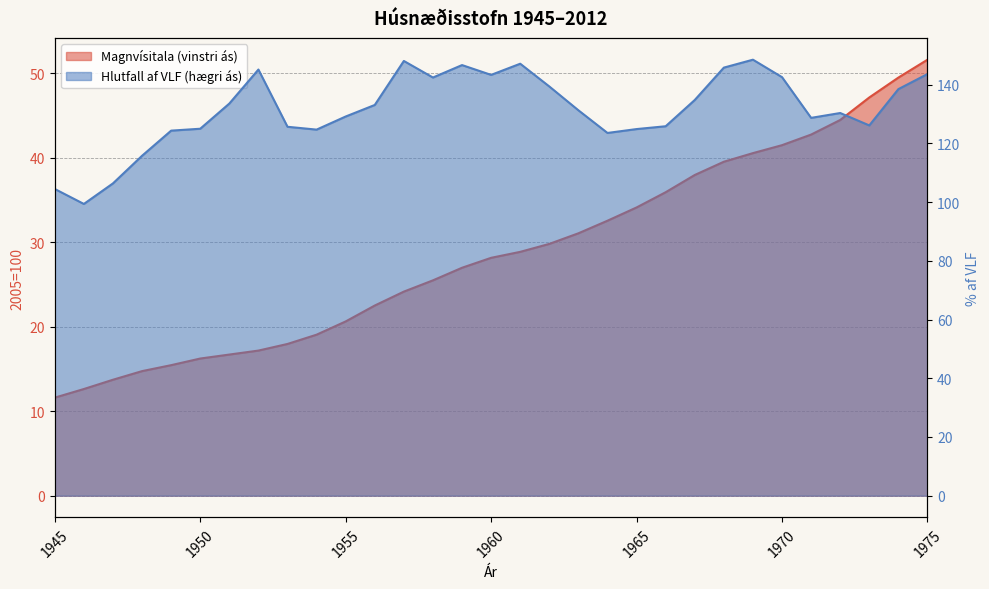

Reading left to right, extract all data points from this chart.

Magnvísitala (vinstri ás): 1945=11.6	1946=12.6	1947=13.7	1948=14.7	1949=15.4	1950=16.2	1951=16.7	1952=17.2	1953=18.0	1954=19.1	1955=20.6	1956=22.5	1957=24.1	1958=25.5	1959=27.0	1960=28.1	1961=28.9	1962=29.8	1963=31.0	1964=32.5	1965=34.1	1966=35.9	1967=37.9	1968=39.5	1969=40.5	1970=41.5	1971=42.7	1972=44.5	1973=47.1	1974=49.5	1975=51.6
Hlutfall af VLF (hægri ás): 1945=104.5	1946=99.4	1947=106.4	1948=115.8	1949=124.4	1950=125.0	1951=133.6	1952=145.2	1953=125.7	1954=124.7	1955=129.2	1956=133.1	1957=148.1	1958=142.4	1959=146.7	1960=143.3	1961=147.1	1962=139.4	1963=131.3	1964=123.6	1965=124.9	1966=125.8	1967=134.8	1968=145.8	1969=148.5	1970=142.6	1971=128.7	1972=130.4	1973=126.1	1974=138.5	1975=143.6